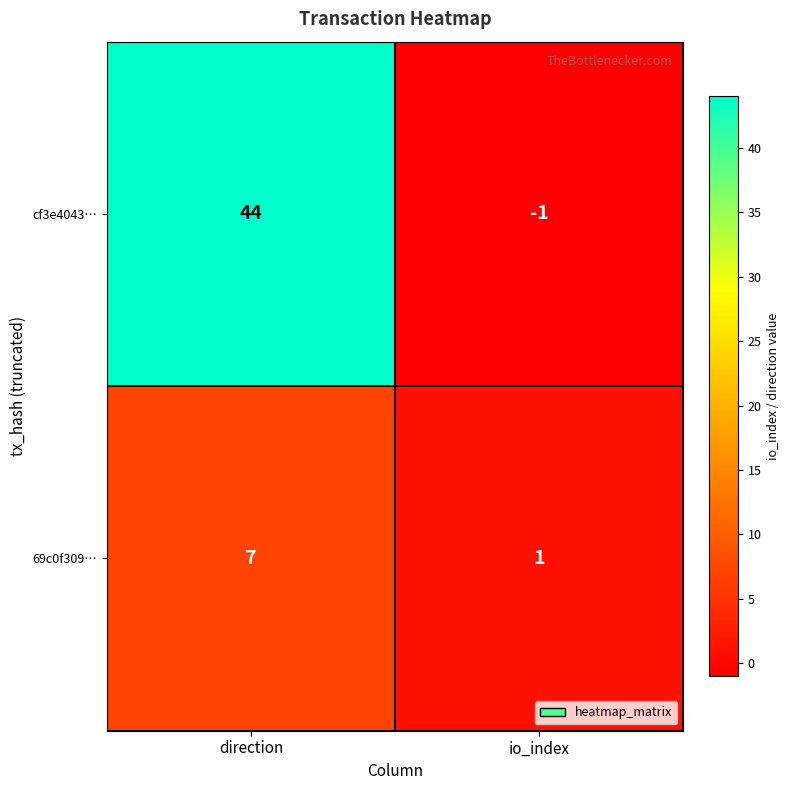

What is the approximate value of 69c0f309… at direction?

7